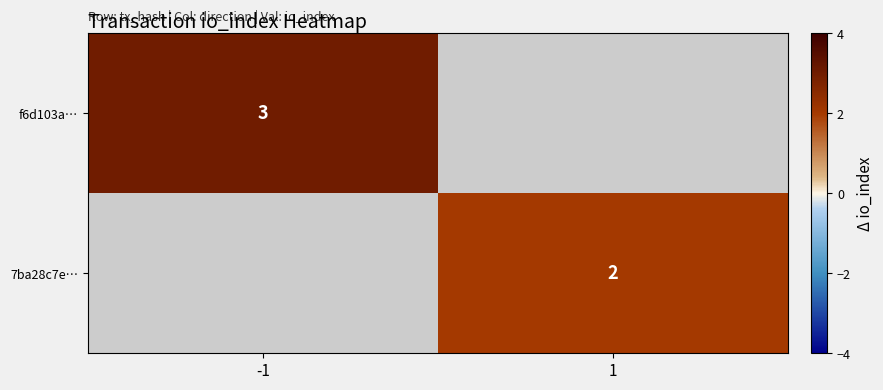

Is it true that 7ba28c7e… equals 2 at 1?

True